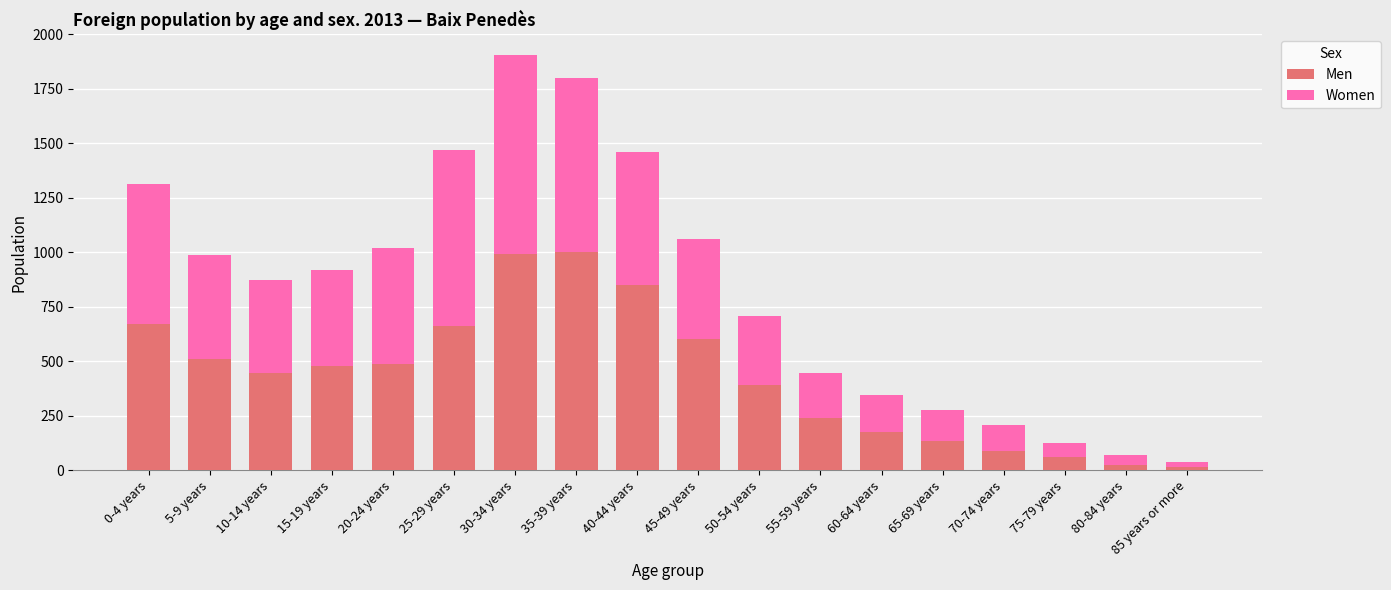

What are all the series names shown in the legend?

Men, Women